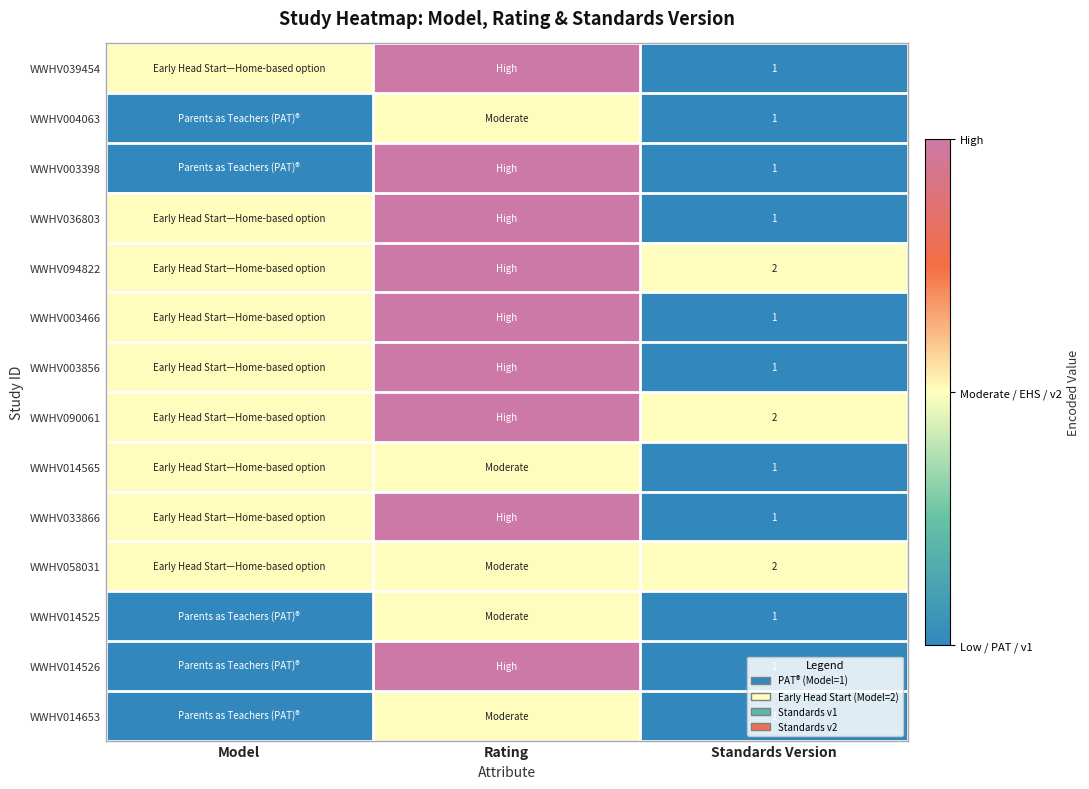

True or false: WWHV003466 has a value of 1 at Standards Version.

True